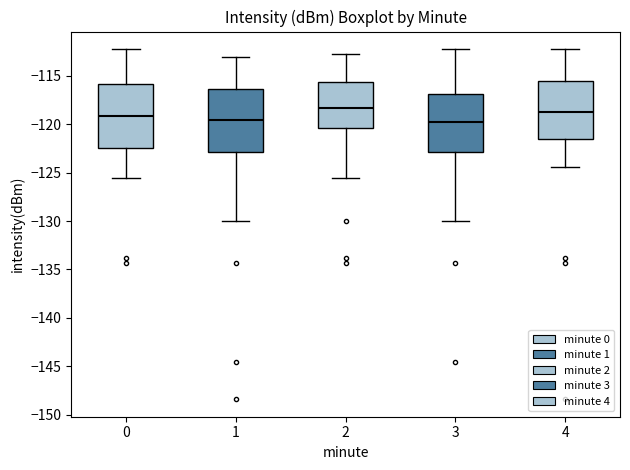

Reading left to right, read every box against the y-axis: the position of its median line, the range the box covers, and the ends of its whiskers. The values are not printed on the chart, so give them approximately, as read against the axis.

0: median -119.0, box -122.5 to -116.0, whiskers -125.5 to -112.0
1: median -119.5, box -123.0 to -116.5, whiskers -130.0 to -113.0
2: median -118.5, box -120.5 to -115.5, whiskers -125.5 to -113.0
3: median -120.0, box -123.0 to -117.0, whiskers -130.0 to -112.0
4: median -118.5, box -121.5 to -115.5, whiskers -124.5 to -112.0